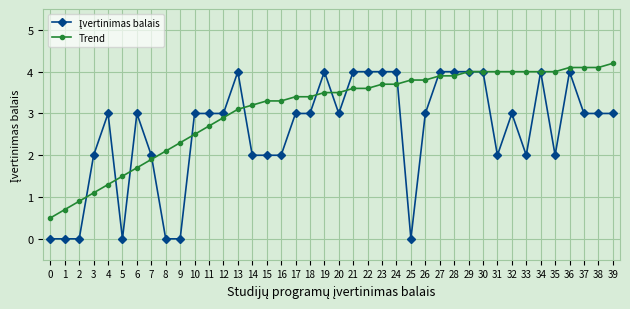

What is the total value across all series at 12?

5.9